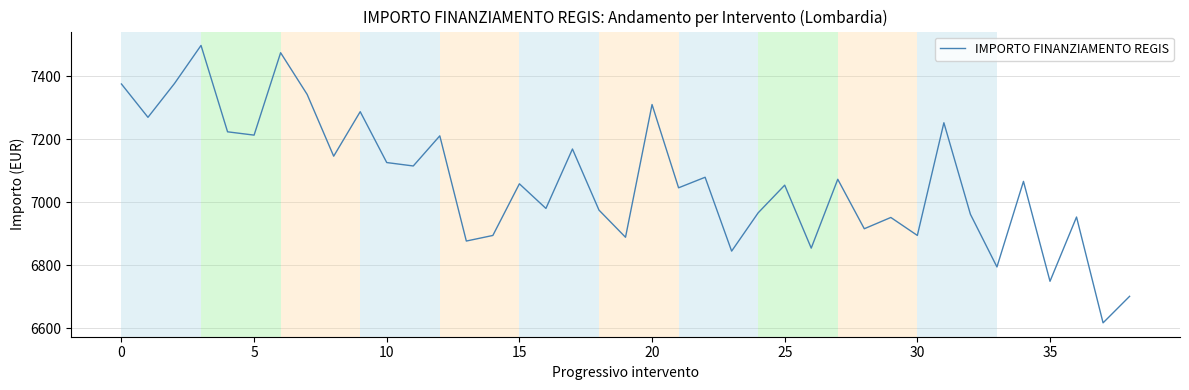

What is the minimum value shown in the chart?

6617.6